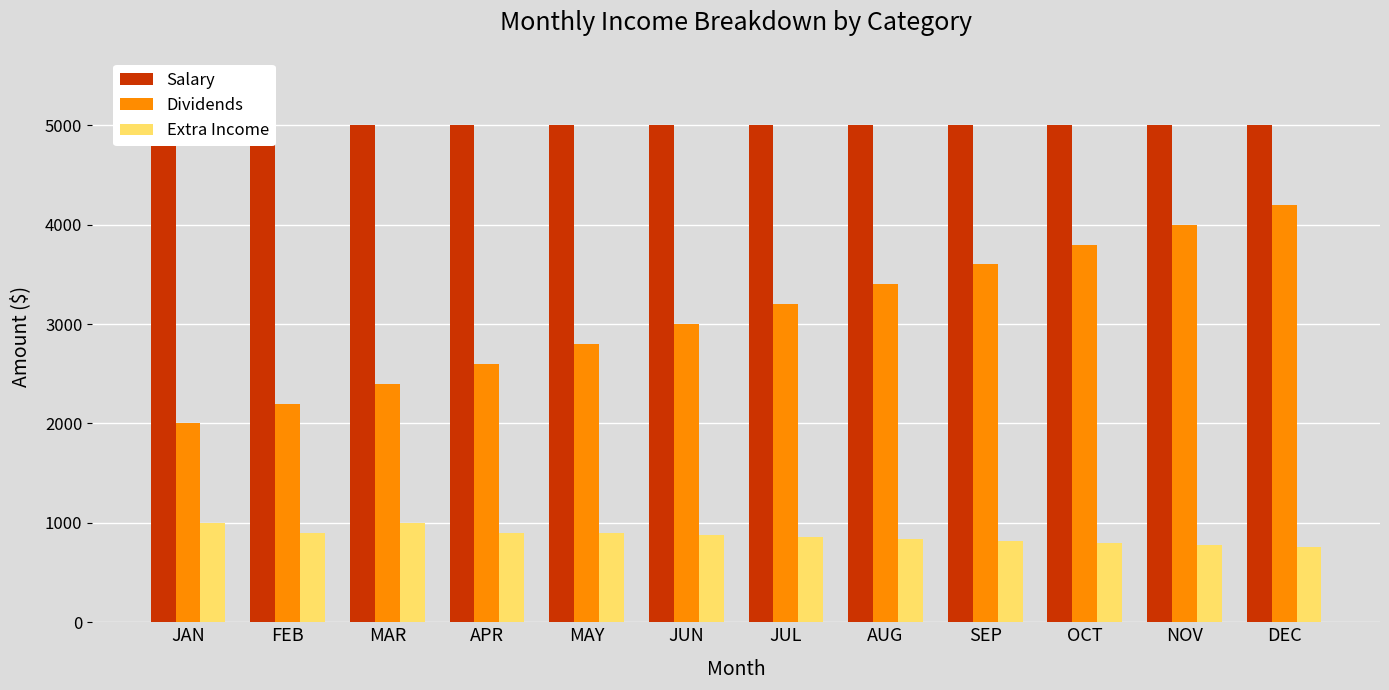

What is the greatest value displayed?

5000